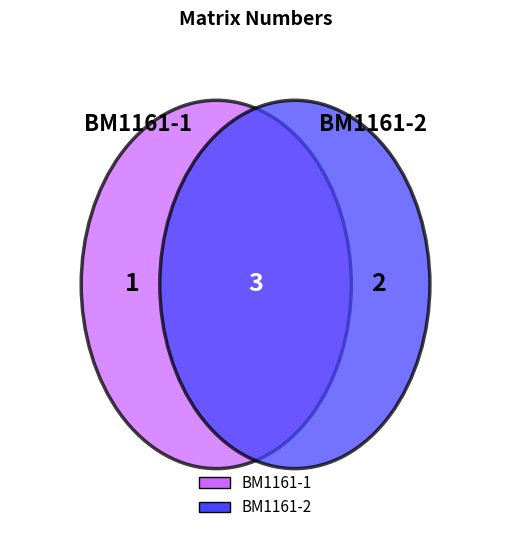

Which category has the biggest portion of the pie?

BM1161-2